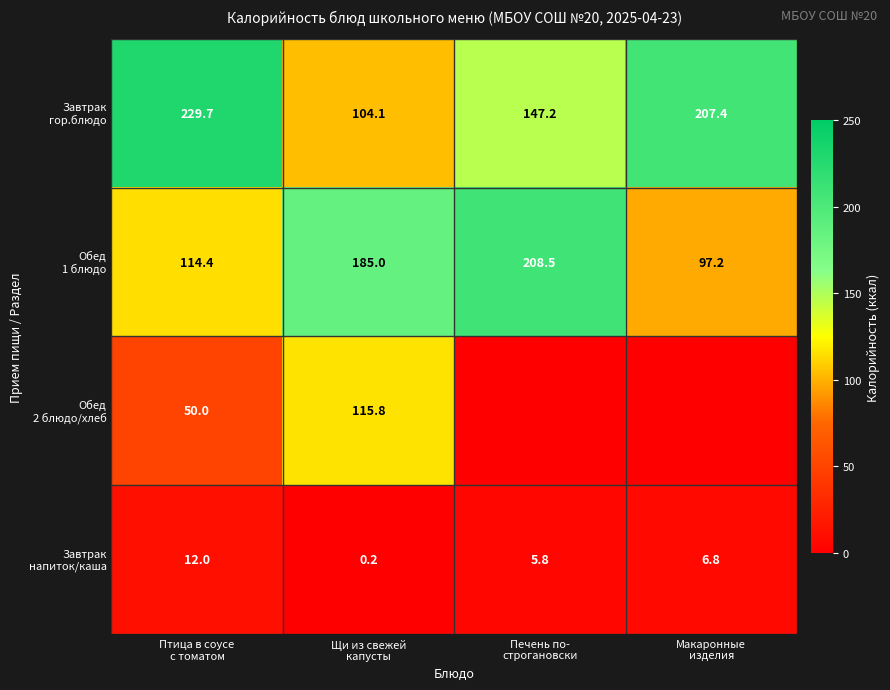

Is it true that Обед 2 блюдо/хлеб equals 70.5 at Печень по- строгановски?

False